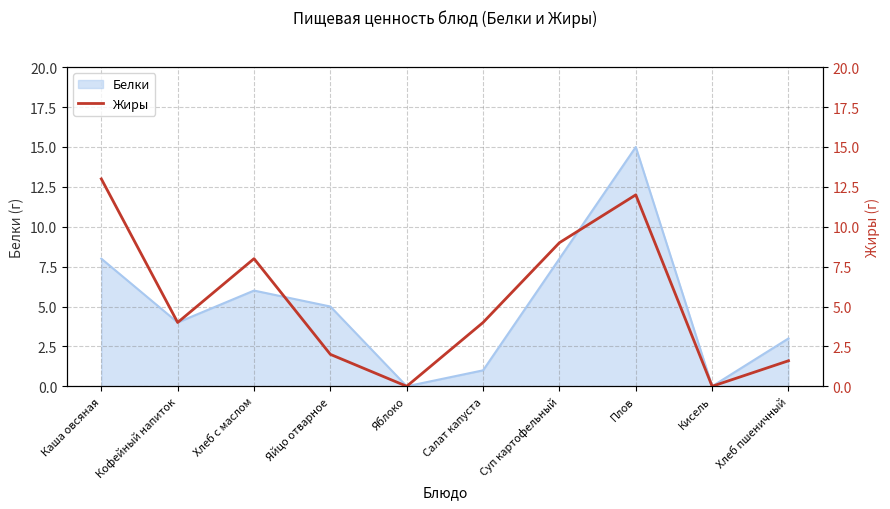

The value of Белки at Кисель is -7. True or false?

False